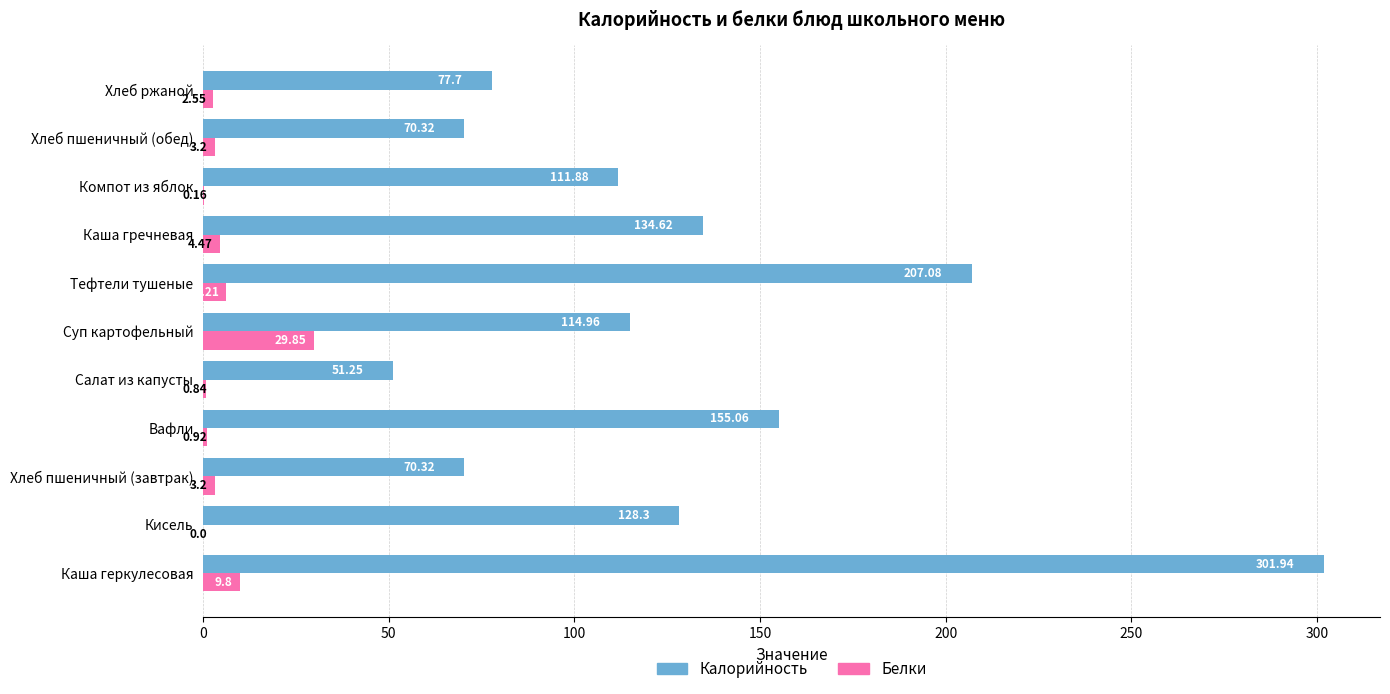

Where is Калорийность nearest to the value 176?

Вафли